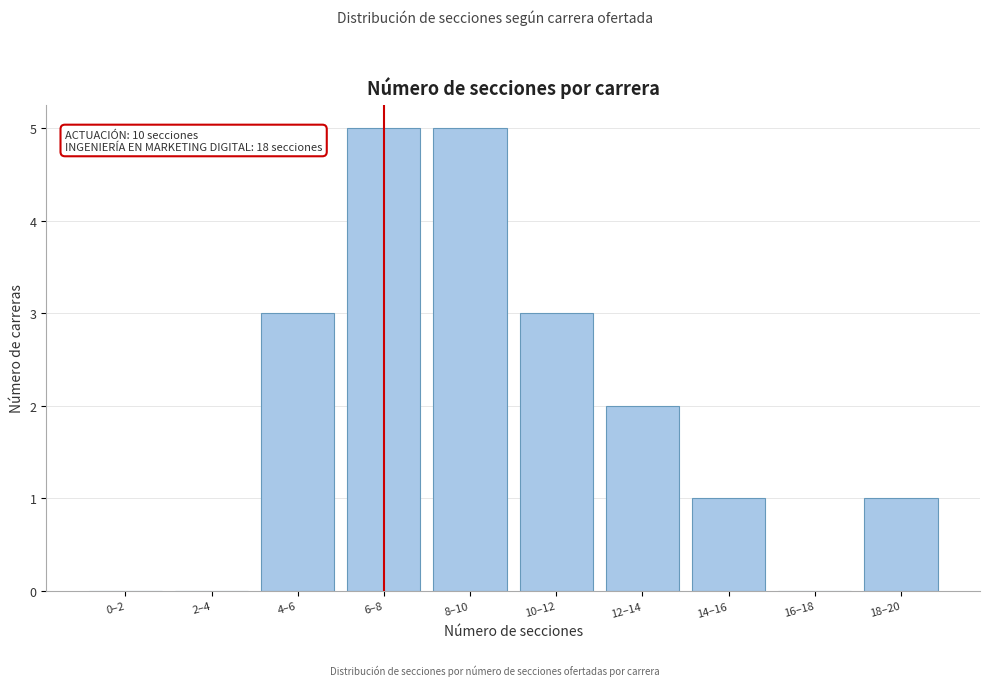

Reading left to right, extract all data points from this chart.

0–2=0	2–4=0	4–6=3	6–8=5	8–10=5	10–12=3	12–14=2	14–16=1	16–18=0	18–20=1